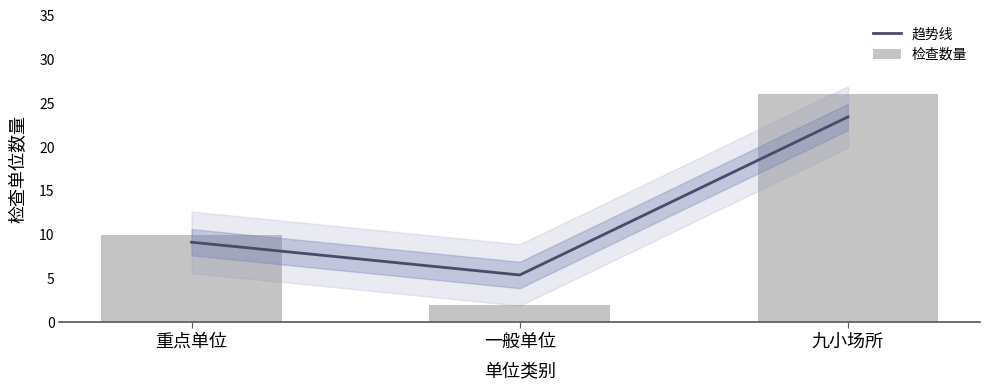

What is the greatest value displayed?

26.0